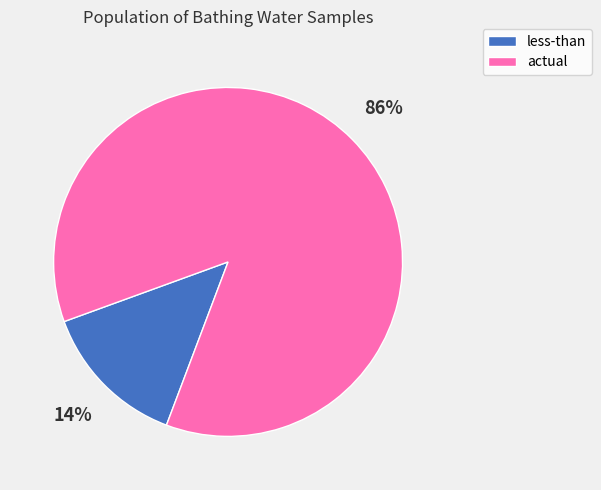

Does any single category account for the majority?

Yes